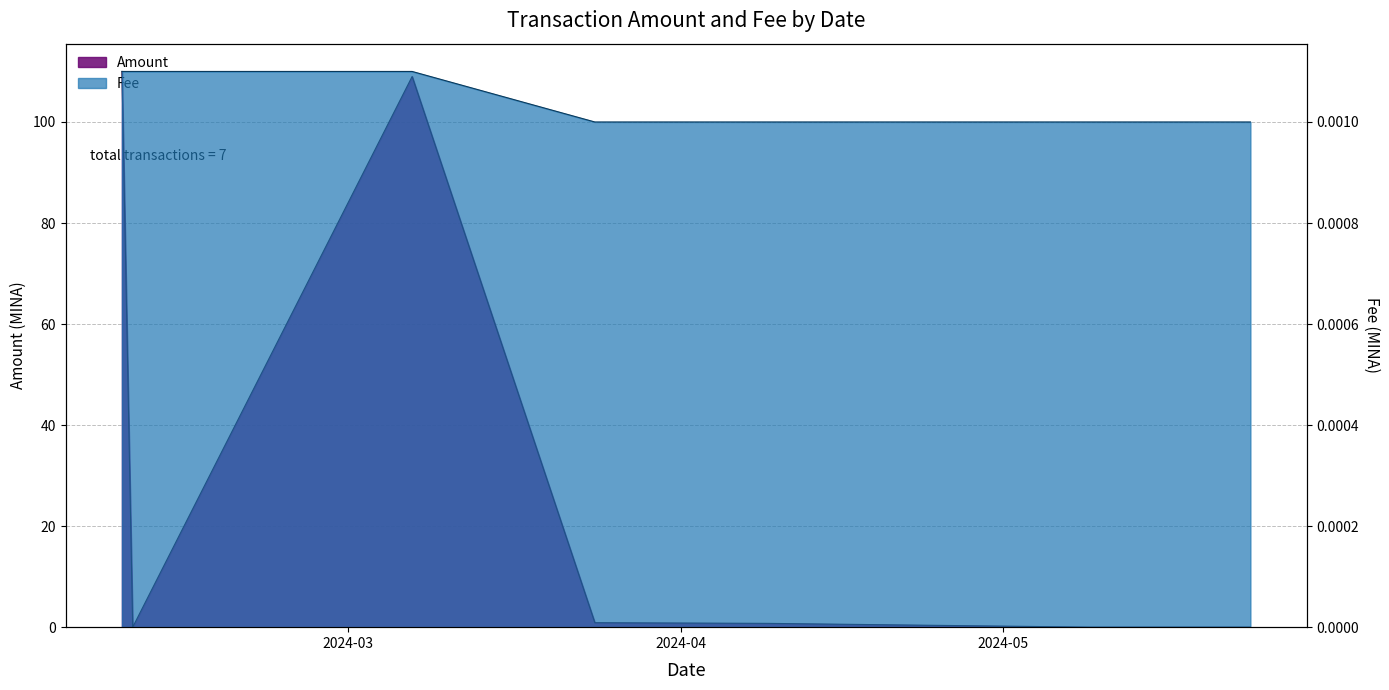

Rank the series at 2024-03-24 from lowest to highest value.

Fee, Amount